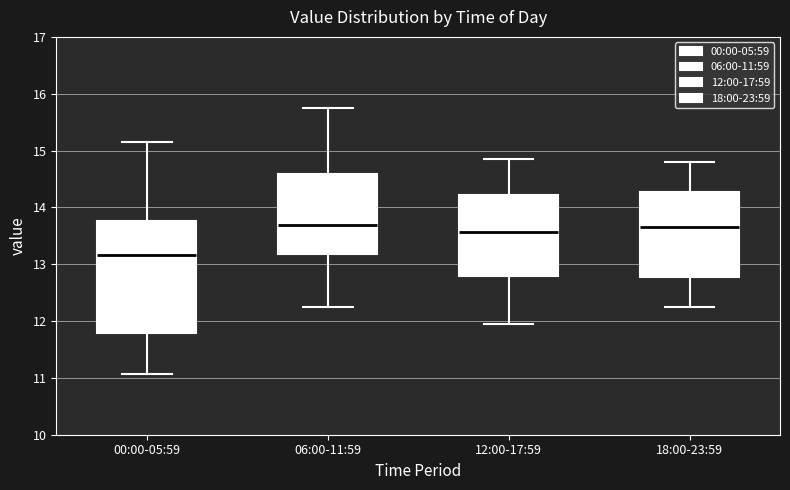

Which box is the tallest, from its lower edge to its upper edge?

00:00-05:59